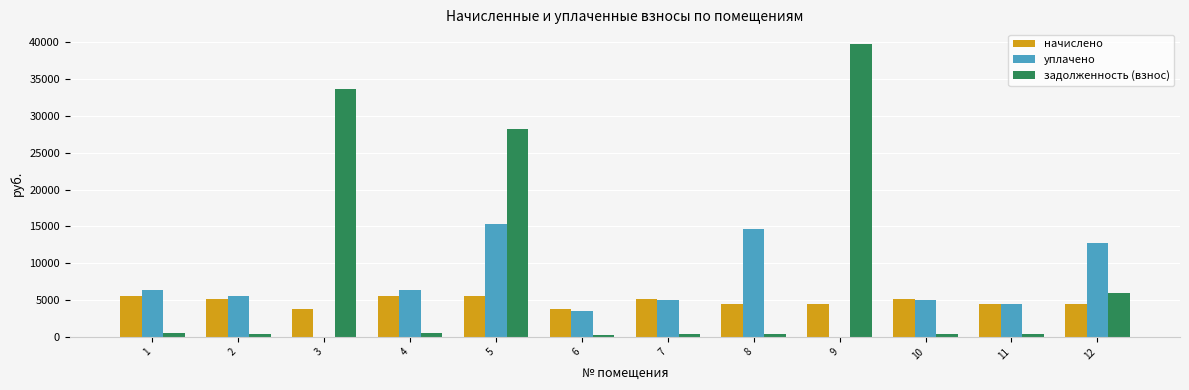

Is it true that начислено equals 2363.9 at 3?

False